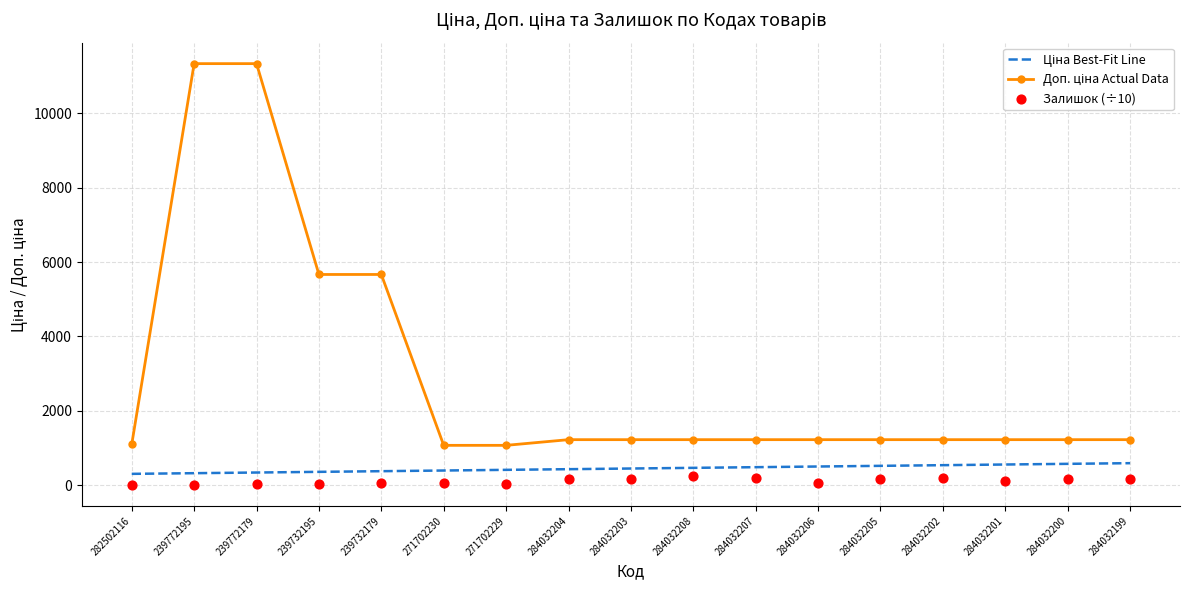

What is the total value across all series at 284032202?

1952.9